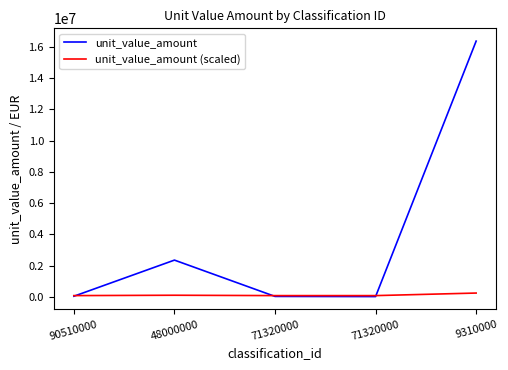

The value of unit_value_amount (scaled) at 90510000 is 82314.1. True or false?

True